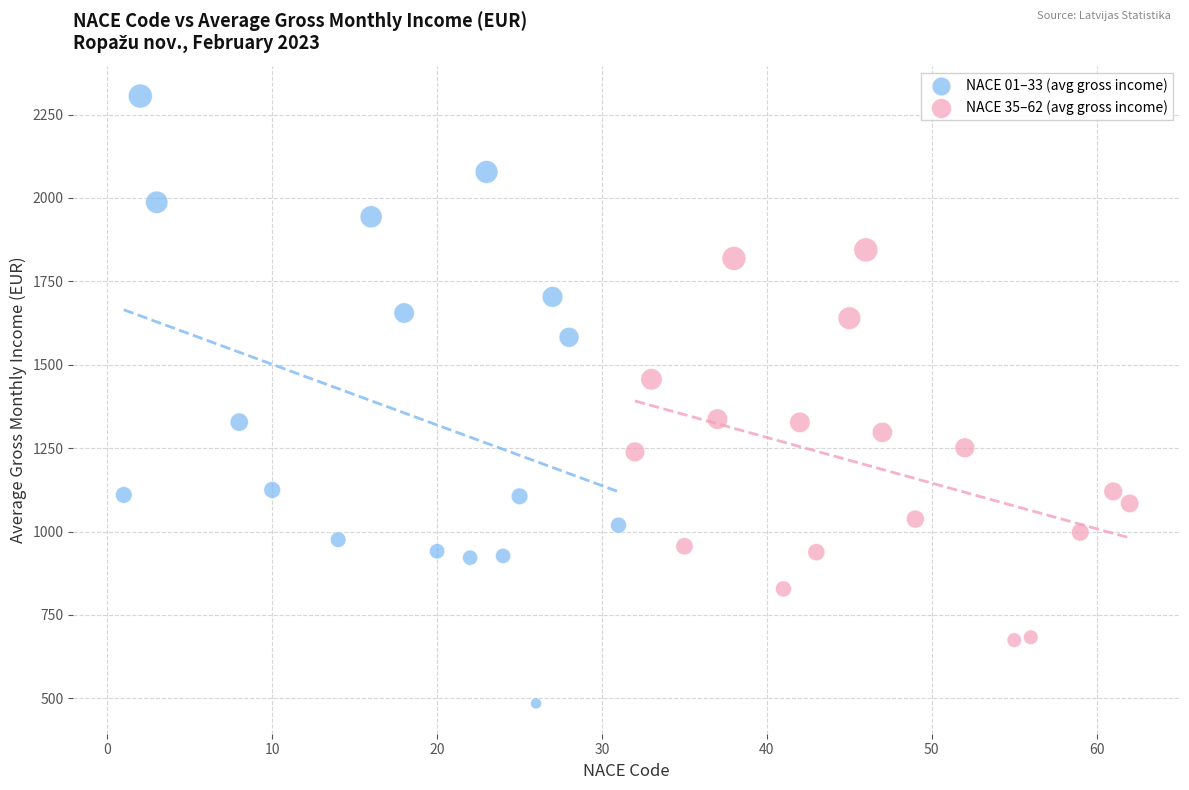

Which series has the widest spread of Y values?

NACE 01–33 (avg gross income)